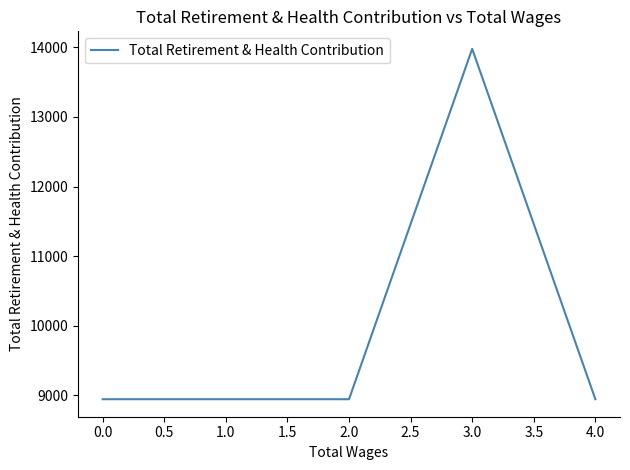

True or false: the data has more than 2 interior local peaks.

False